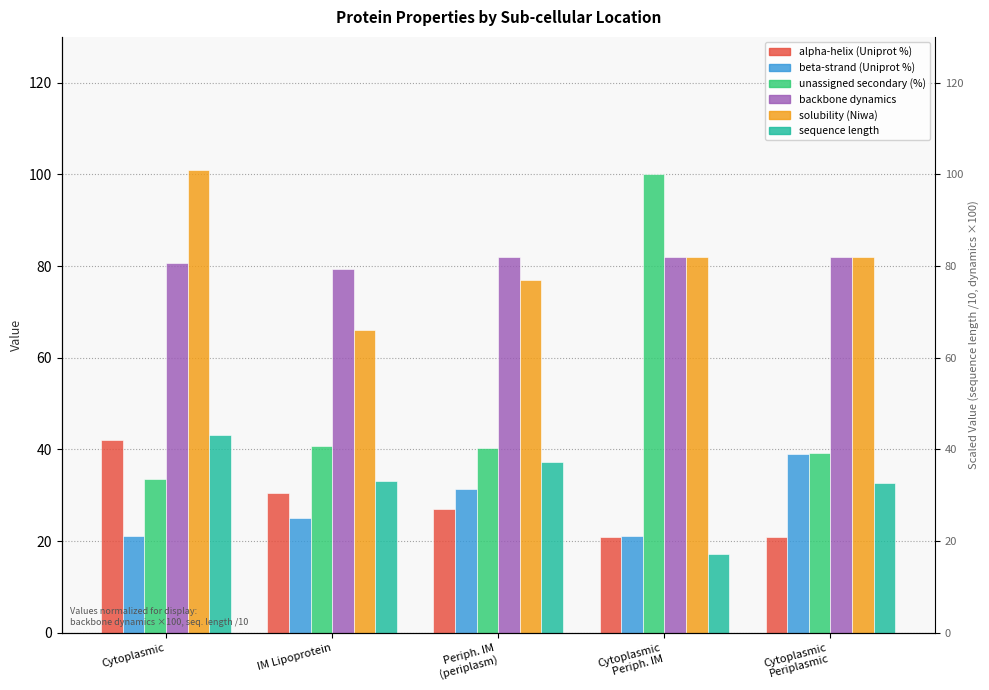

What is the sum of the unassigned secondary (%) values at Cytoplasmic
Periplasmic and Periph. IM
(periplasm)?

79.5